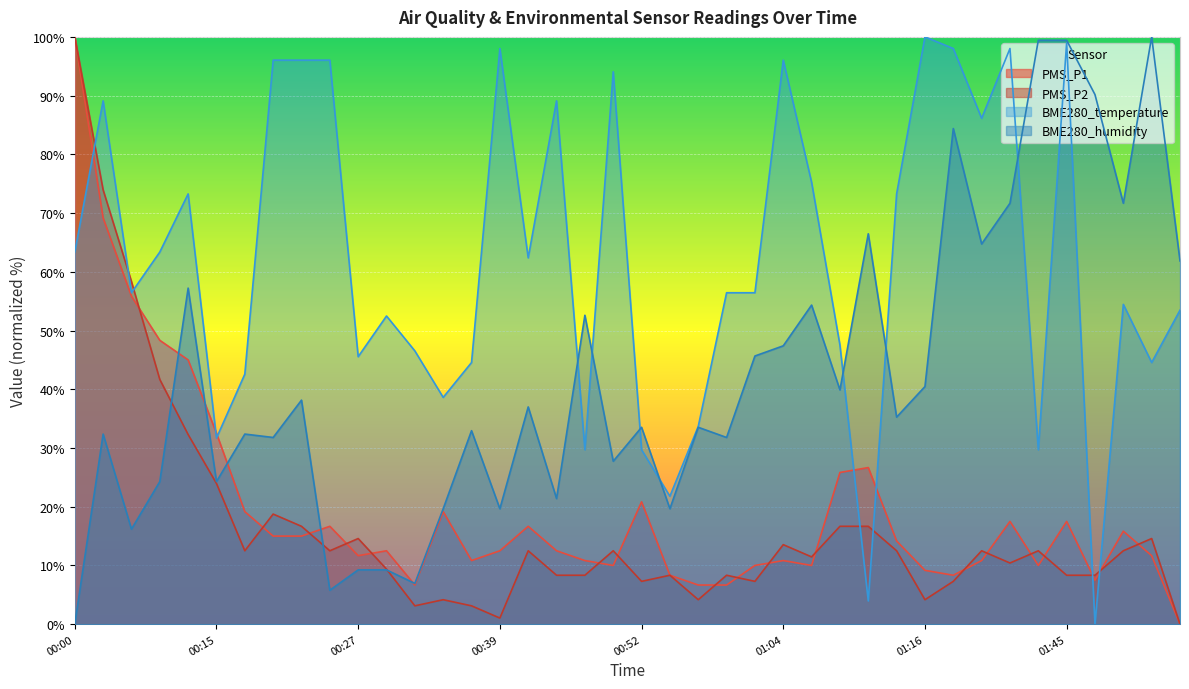

Is it true that PMS_P2 equals 7.9 at 00:25?

False